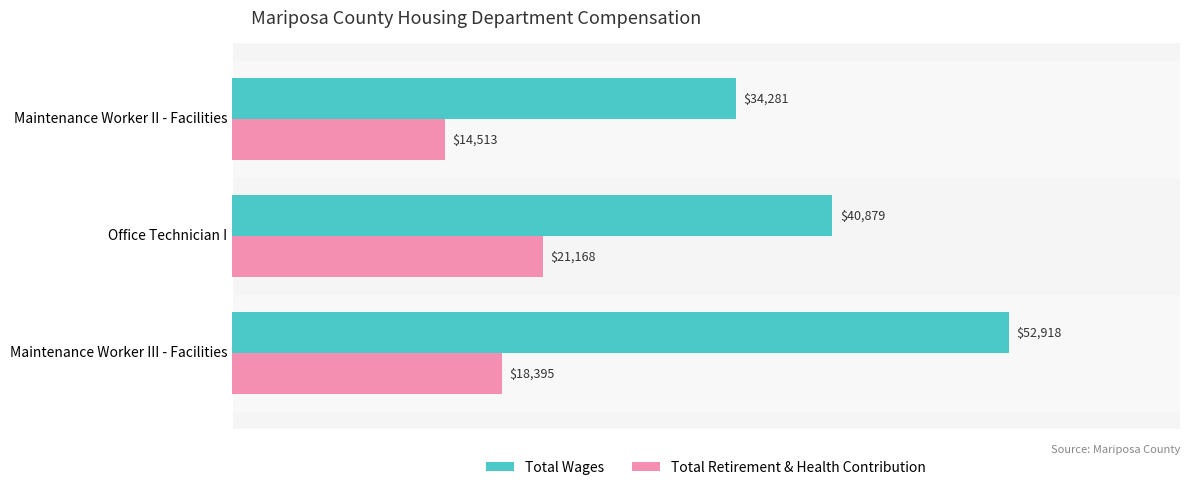

Is it true that Total Retirement & Health Contribution equals 21168 at Office Technician I?

True